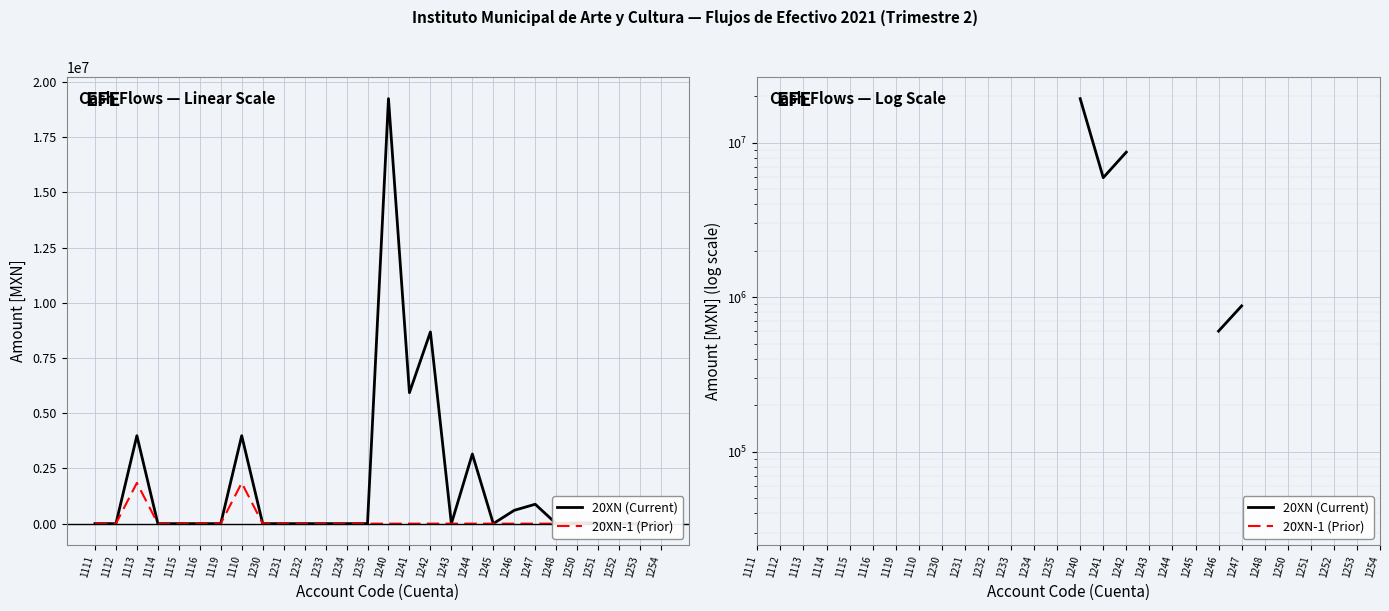

What is the maximum value shown in the chart?

19243314.1